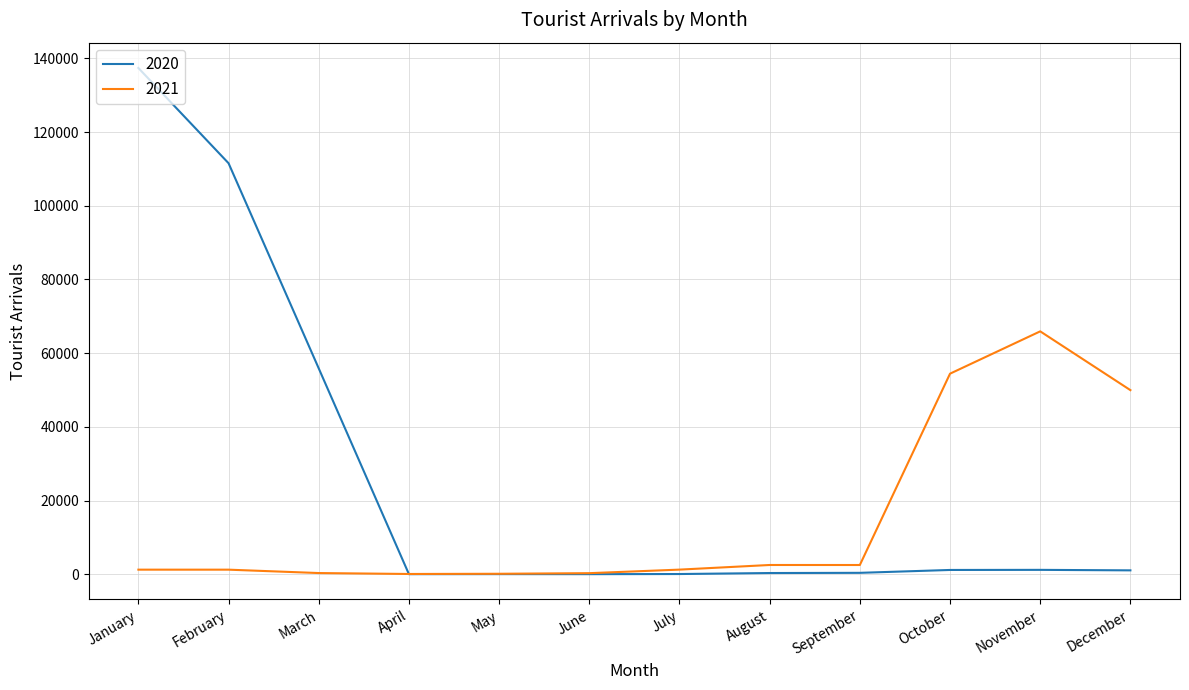

Which series has the largest total across all categories?

2020